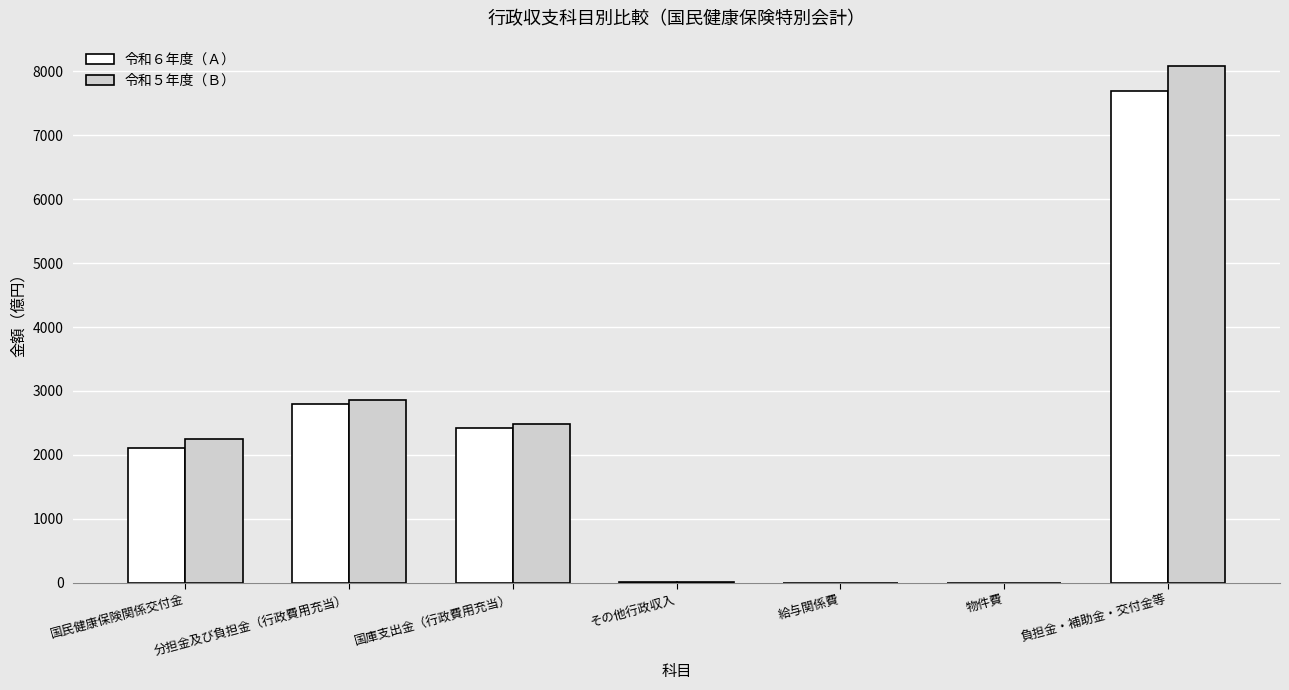

What is the maximum value shown in the chart?

8075.3